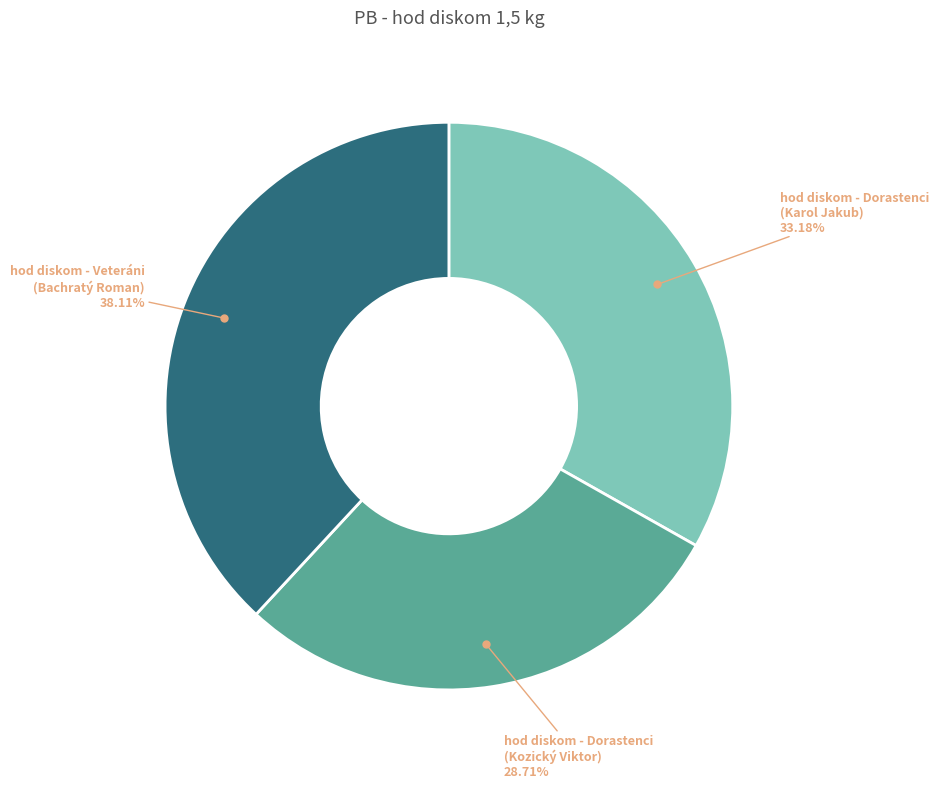

Does any single category account for the majority?

No